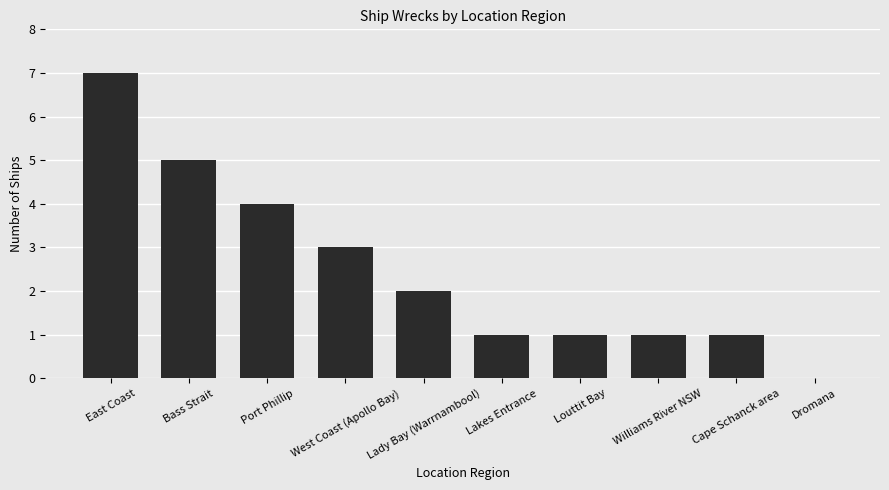

What is the maximum value shown in the chart?

7